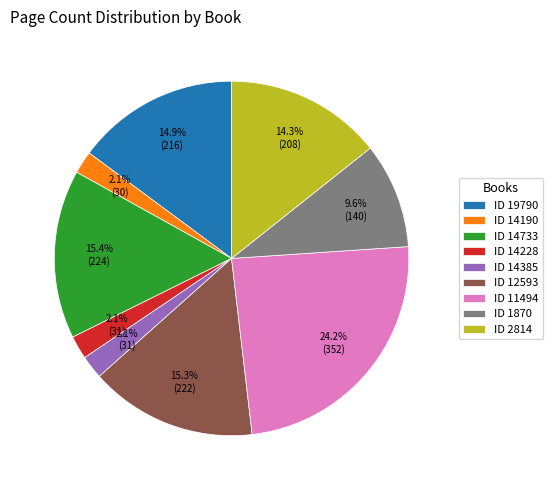

What portion of the pie excludes ID 14228?

97.9%